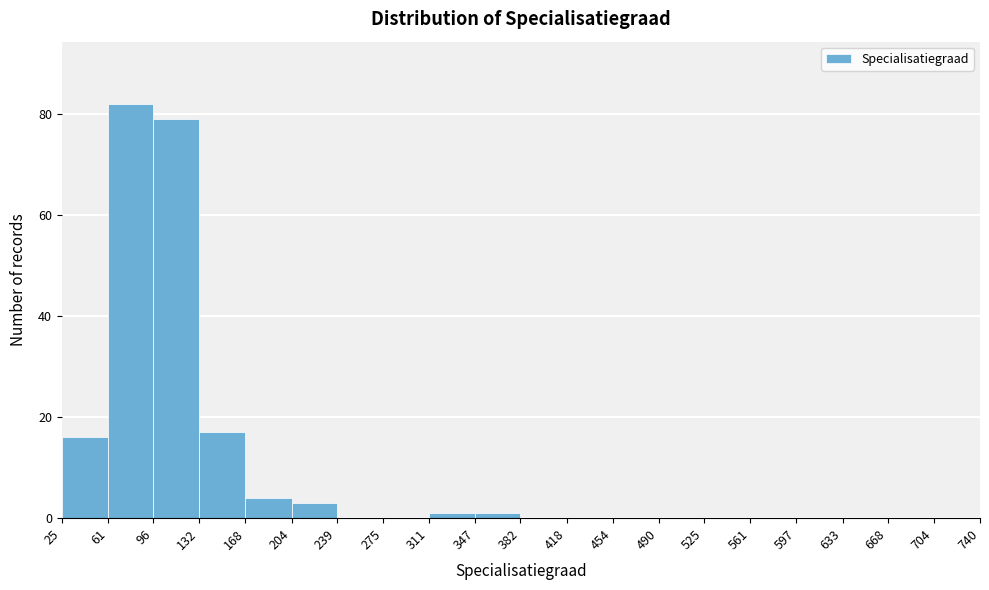

Over which range of the x-axis is the bar tallest?

61 to 96